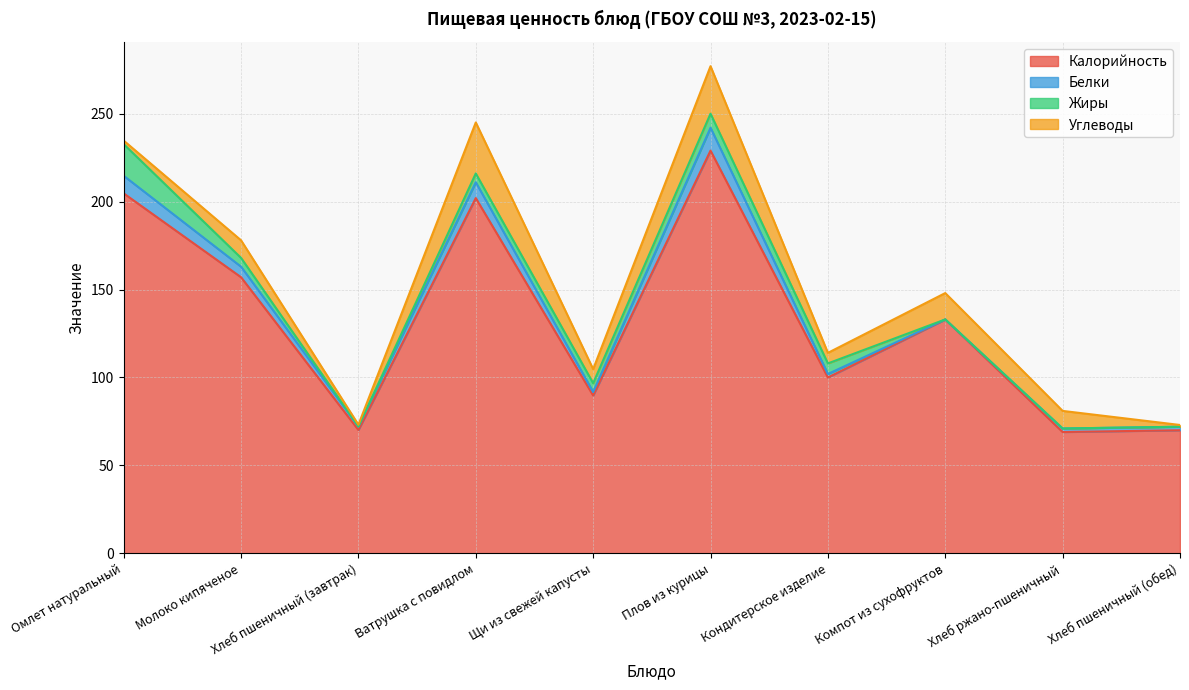

What is the greatest value displayed?

229.0